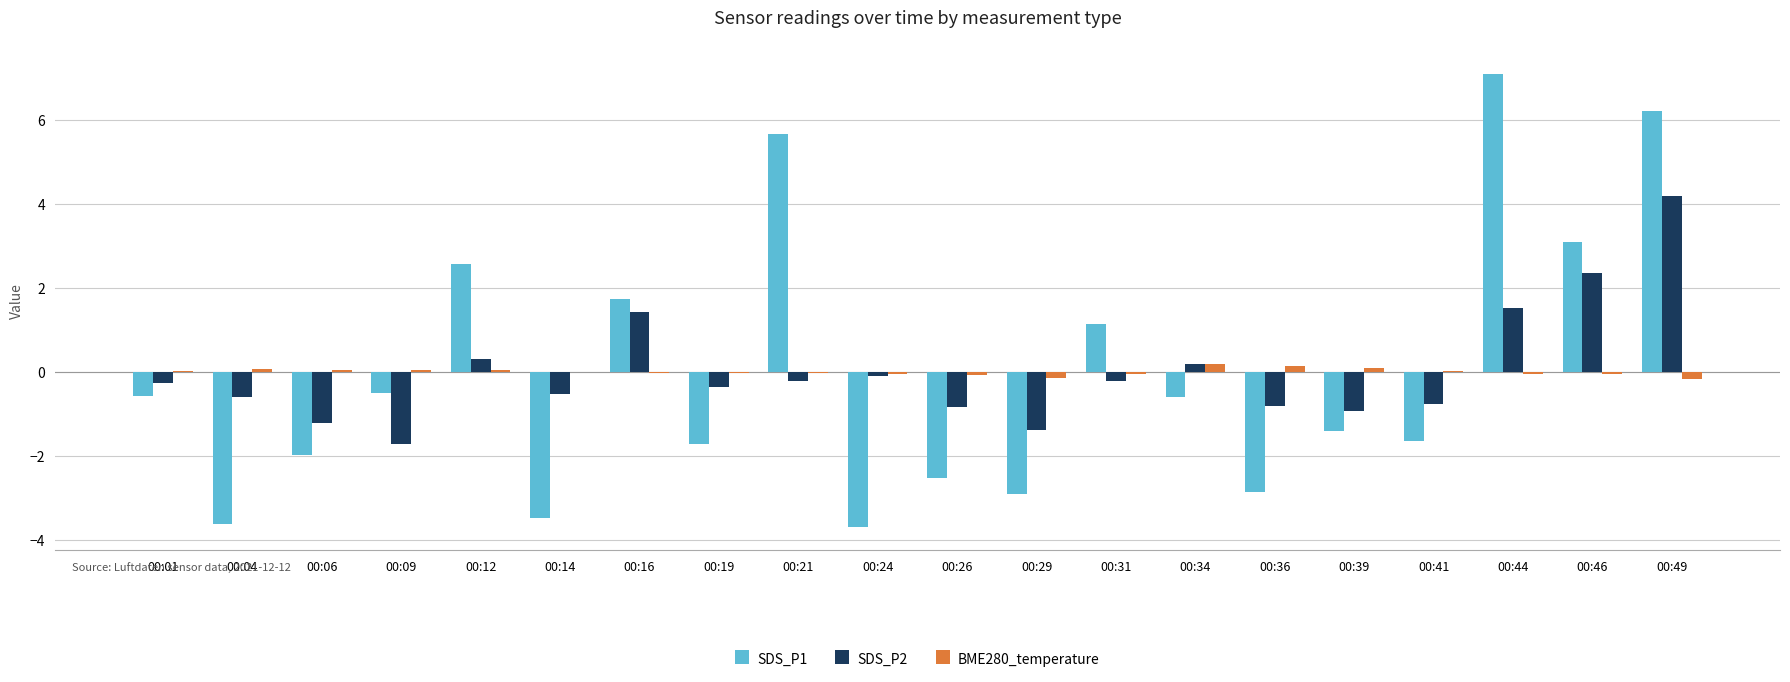

What is the greatest value displayed?

7.1